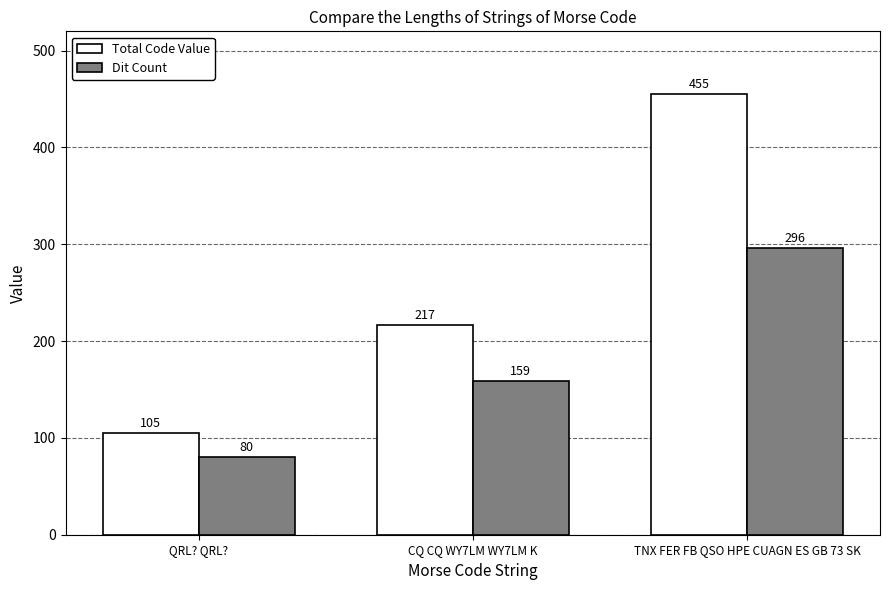

How many groups of bars are there?

3